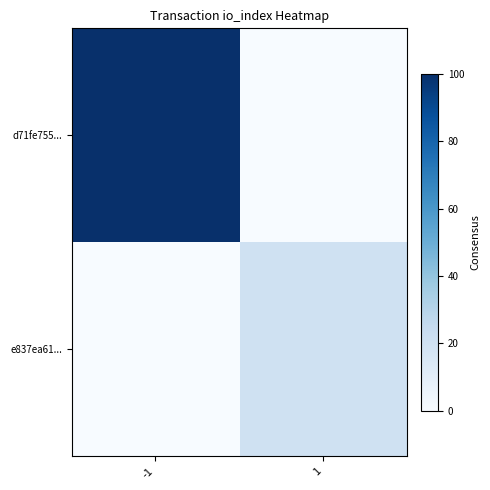

Which series has the largest total across all categories?

d71fe755...